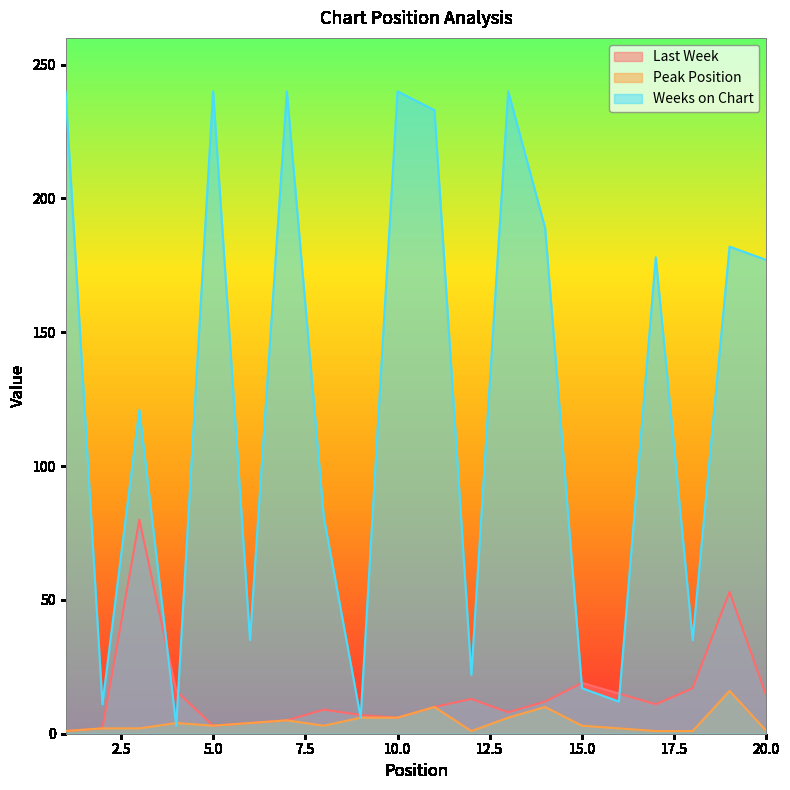

Count the number of categories in the chart.

20